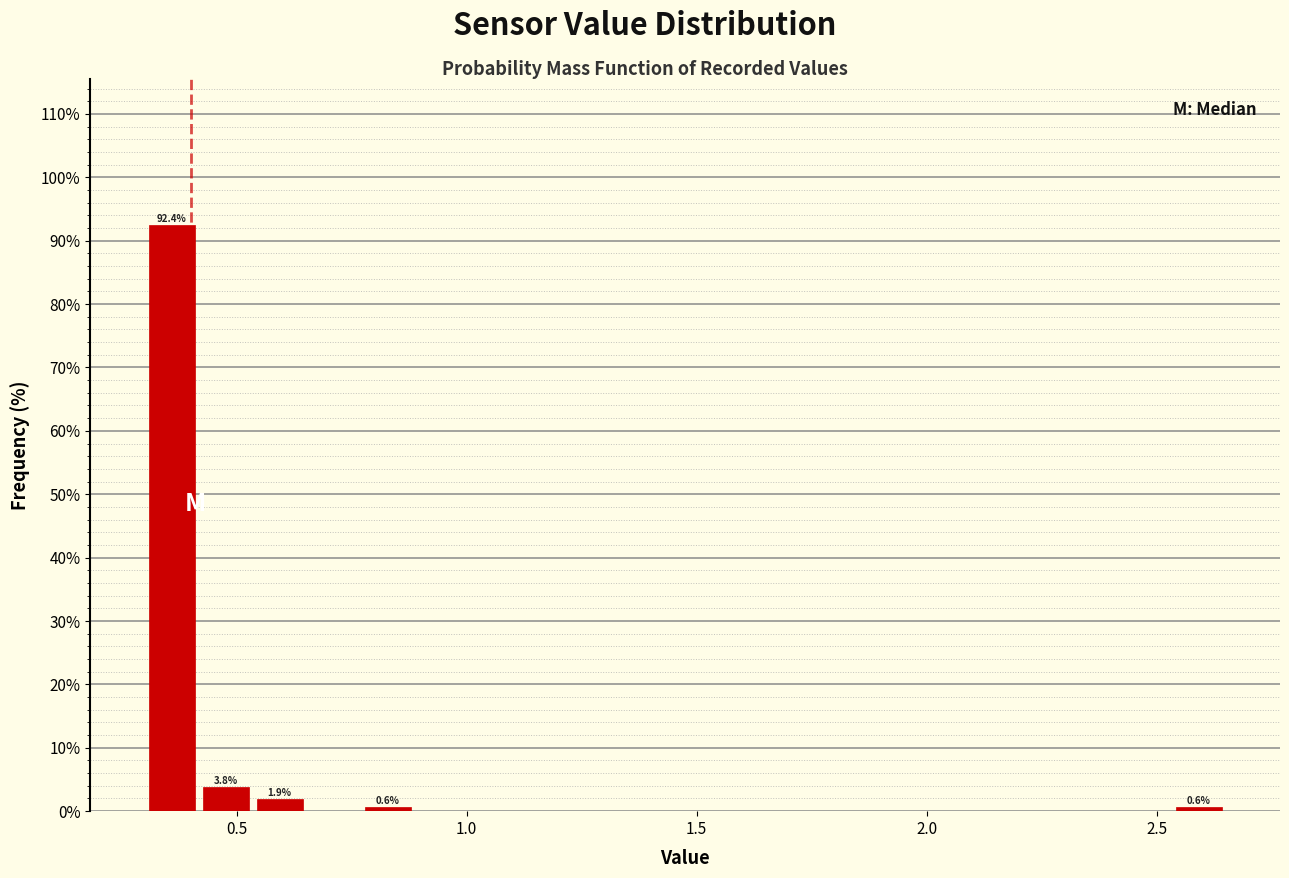

Read against the x-axis, roughly where is the centre of the tallest bar?

0.35